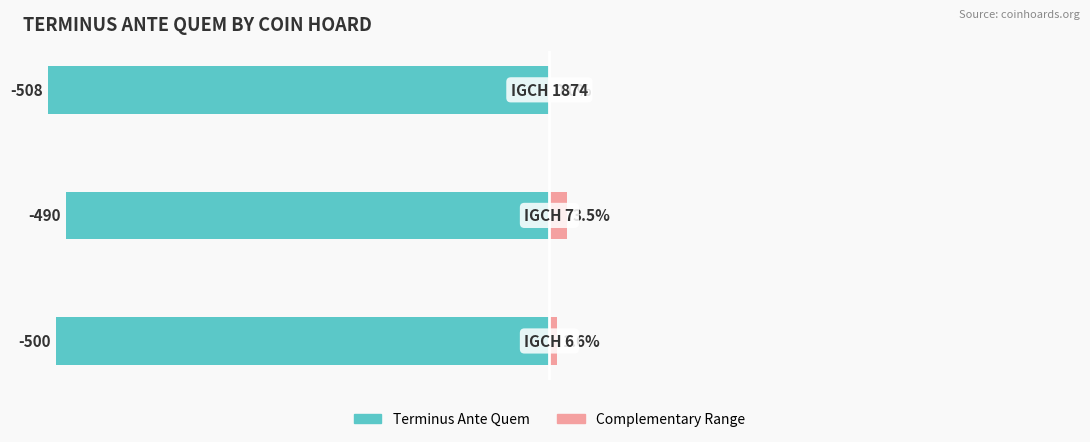

Rank the series by their average value, from lowest to highest.

Terminus Ante Quem, Complementary Range